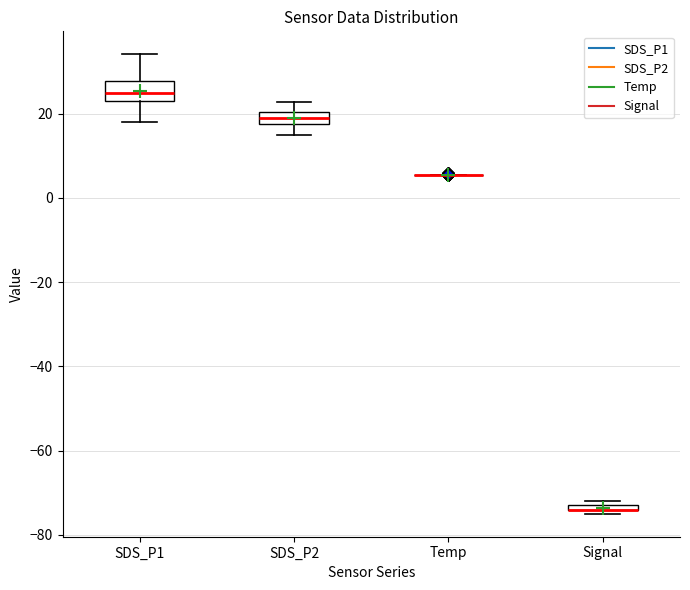

Where is the lower edge of the box for SDS_P1 on the y-axis? The values are not printed on the chart, so give them approximately, as read against the axis.

22